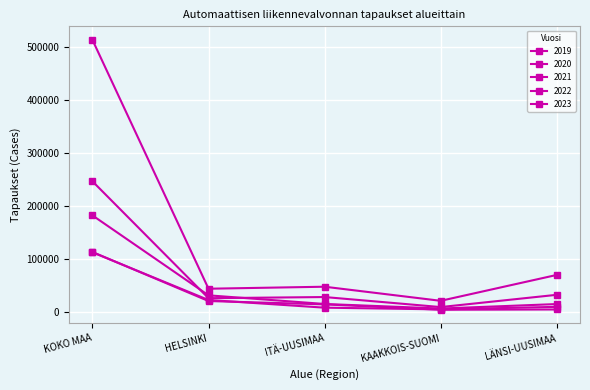

Reading left to right, transcribe all the data shown in this chart.

2019: 513852	43358	47149	20510	69431
2020: 246446	25461	27638	8683	31856
2021: 181979	30865	14522	5912	14387
2022: 112208	22052	7532	4298	9103
2023: 112831	20090	13771	3624	4135